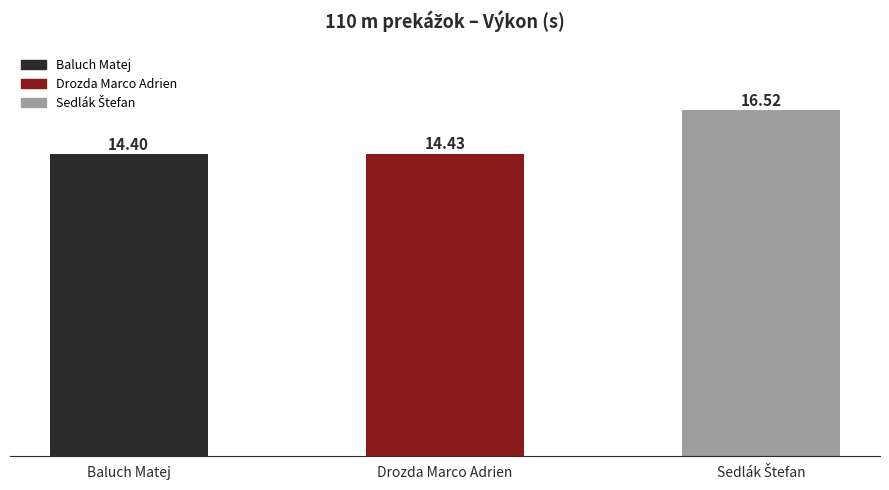

What is the label of the 3rd bar from the right?

Baluch Matej